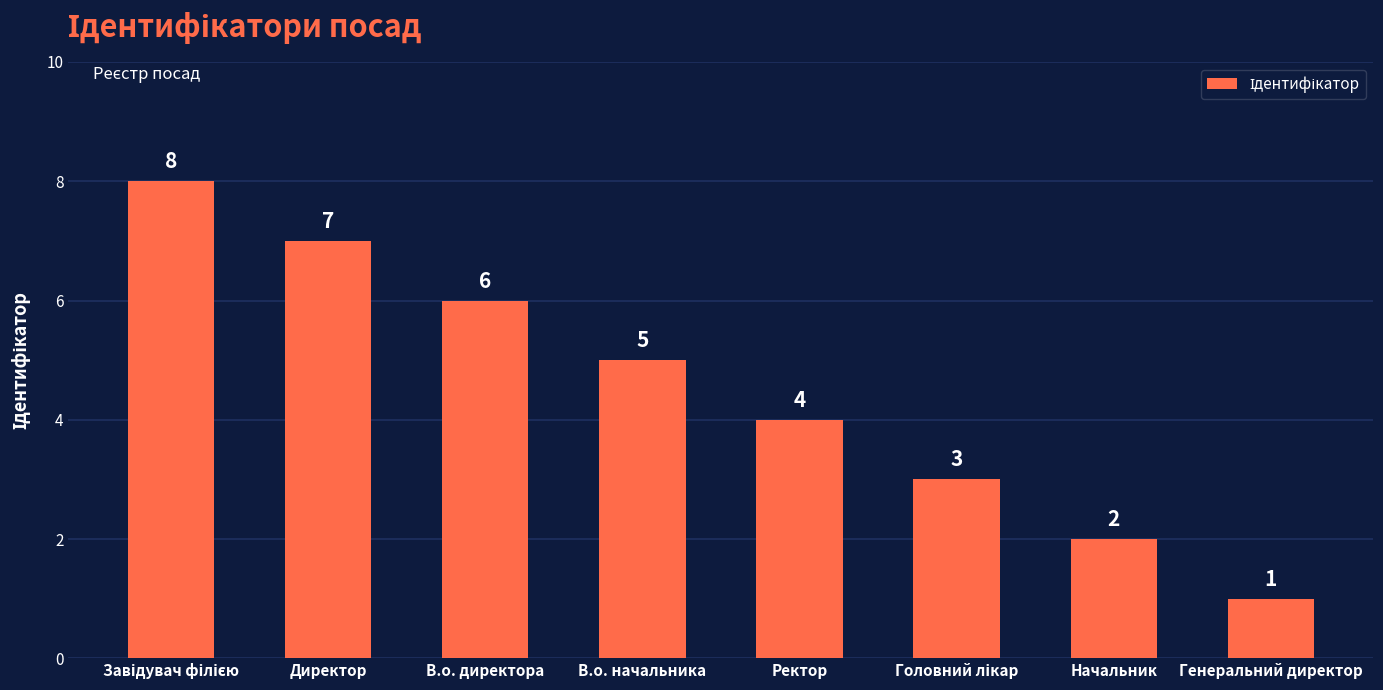

What is the difference between the values at Генеральний директор and Ректор?

3